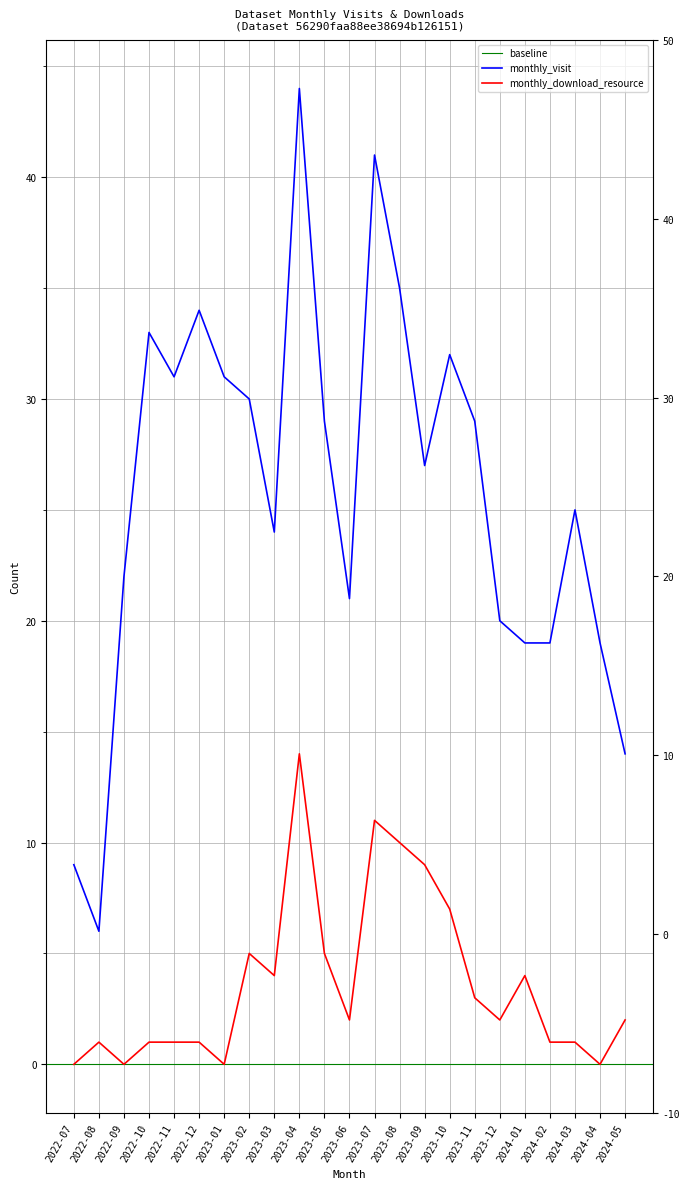

Between 2022-08 and 2023-03, which series saw the biggest shift?

monthly_visit